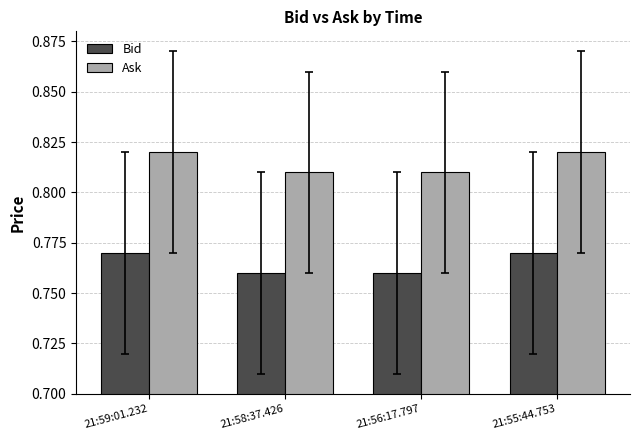

True or false: Bid has a value of 1.2 at 21:59:01.232.

False